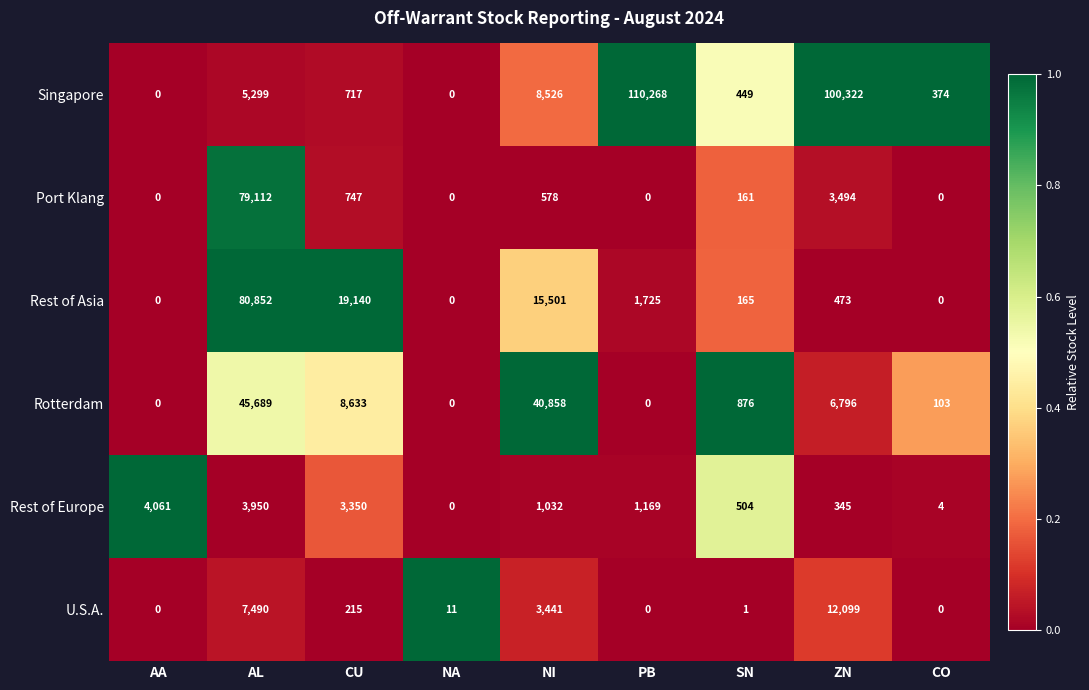

Rank the series at SN from highest to lowest value.

Rotterdam, Rest of Europe, Singapore, Rest of Asia, Port Klang, U.S.A.